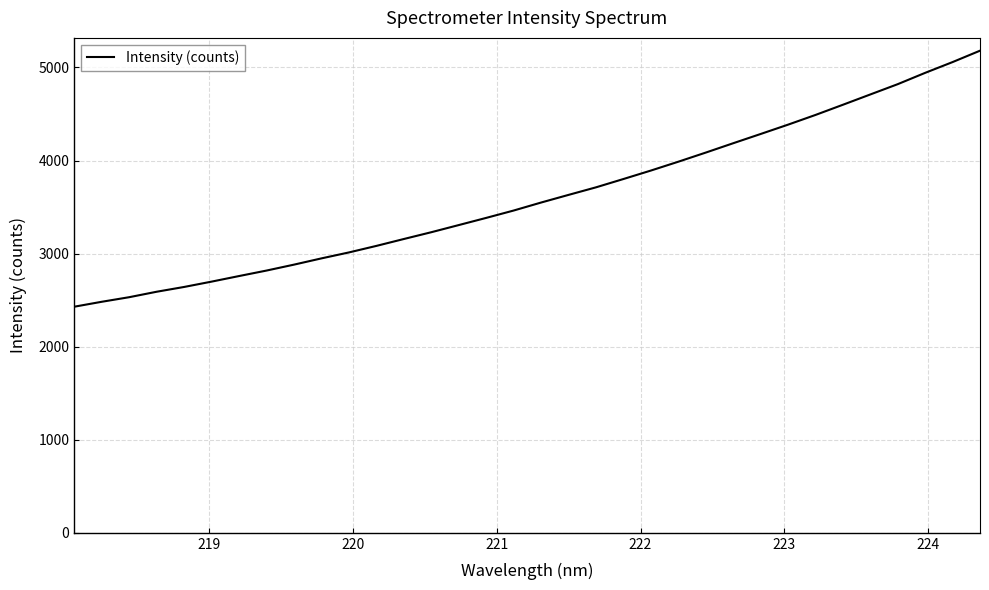

What is the maximum value shown in the chart?

5179.8